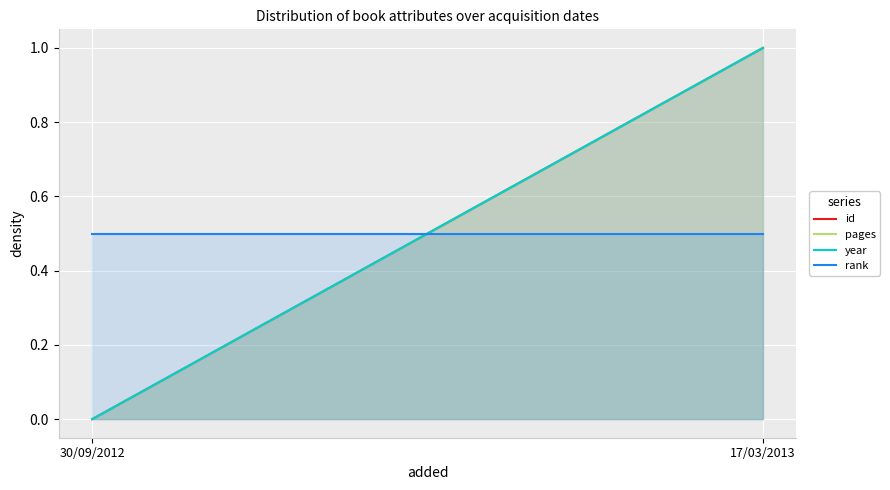

What is the sum of the rank values at 30/09/2012 and 17/03/2013?

1.0